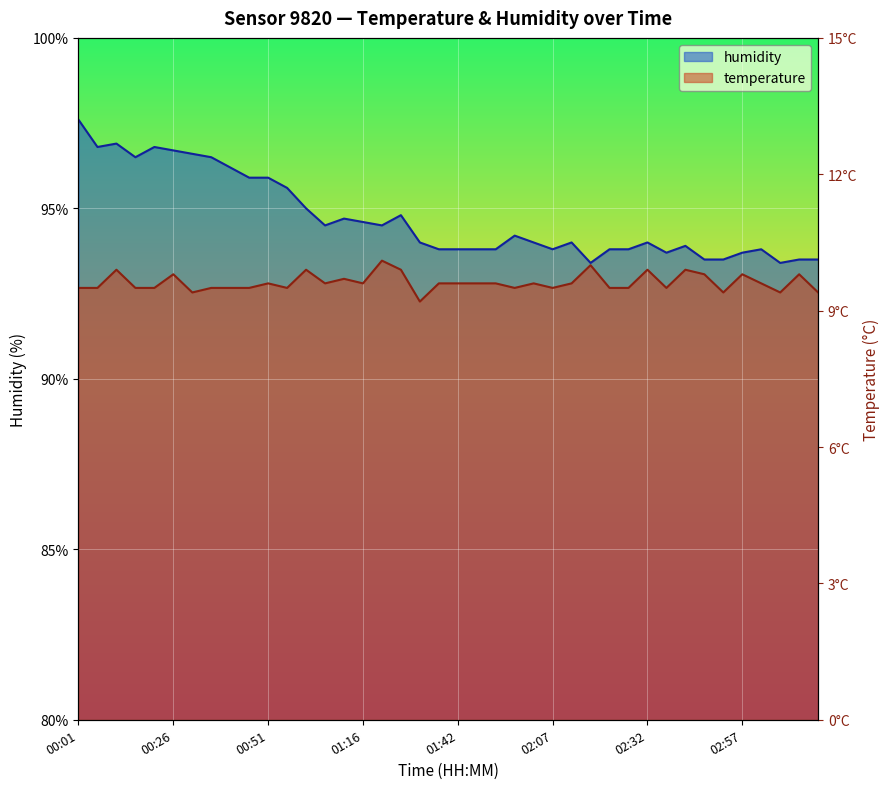

Does the chart display data point markers on the line(s)?

No